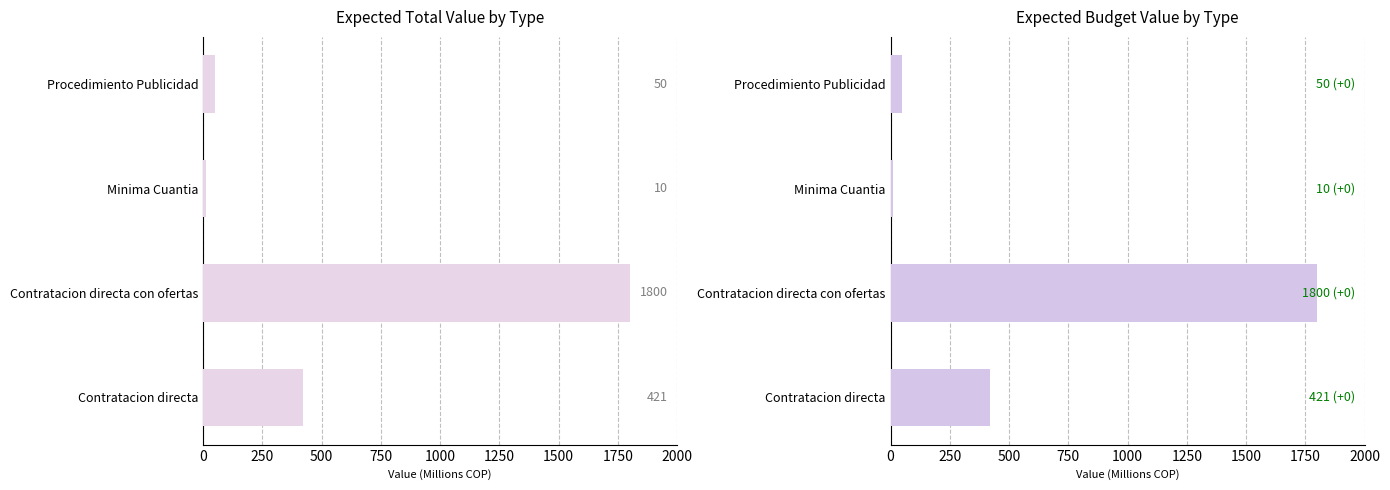

What is the average value of the Expected value in actual budget series?

570.2